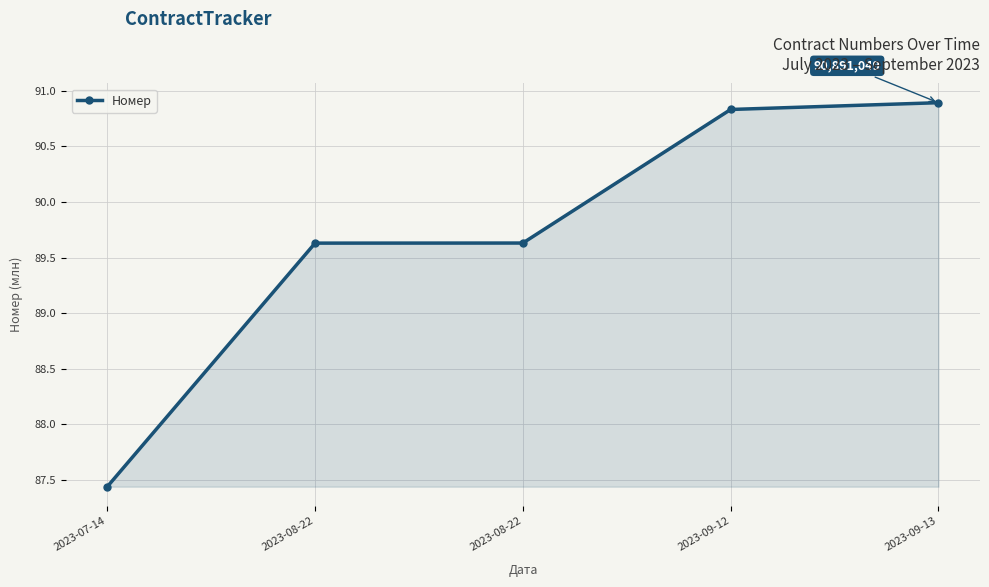

Which label corresponds to the smallest value in the chart?

2023-07-14